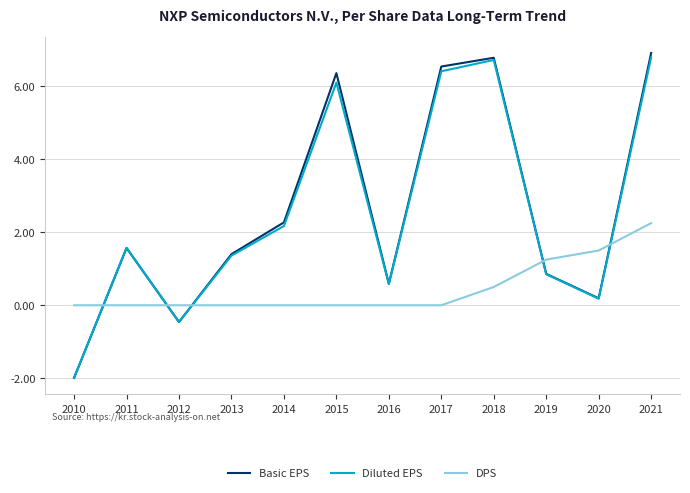

What is the spread (max minus min) of values at 2018?

6.3